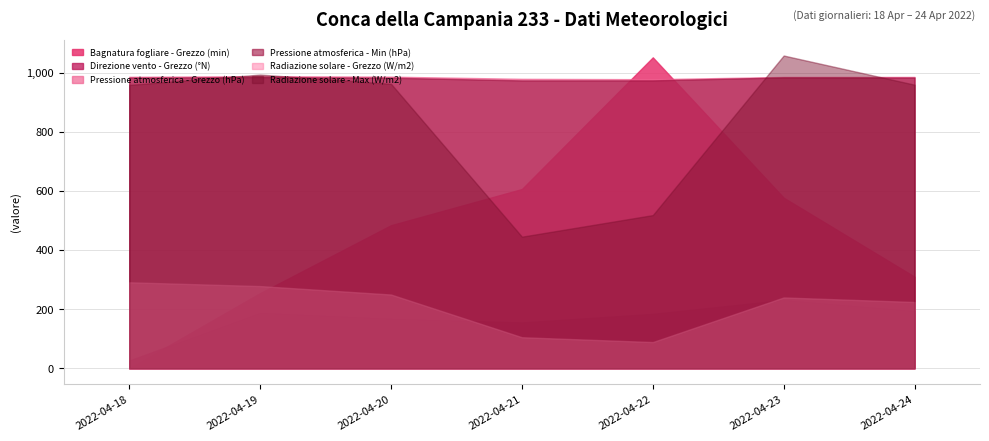

What is the lowest value of the Radiazione solare - Max (W/m2) series?

445.0